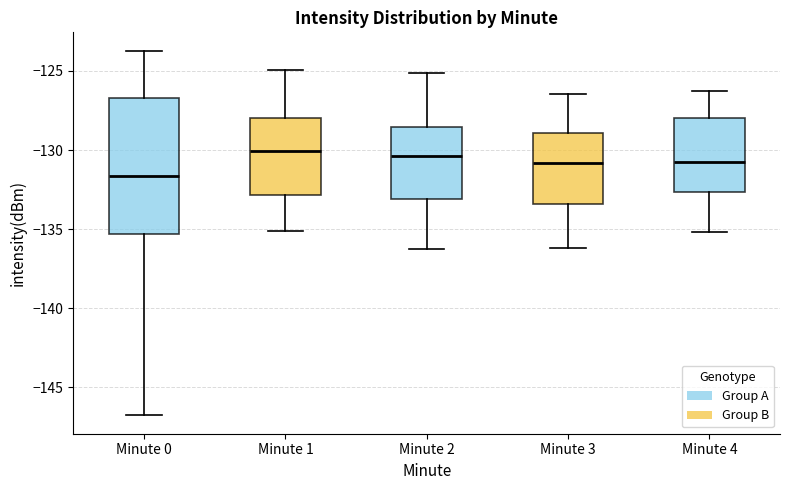

Where does the lower whisker of the box for Minute 1 end on the y-axis? The values are not printed on the chart, so give them approximately, as read against the axis.

-135.0